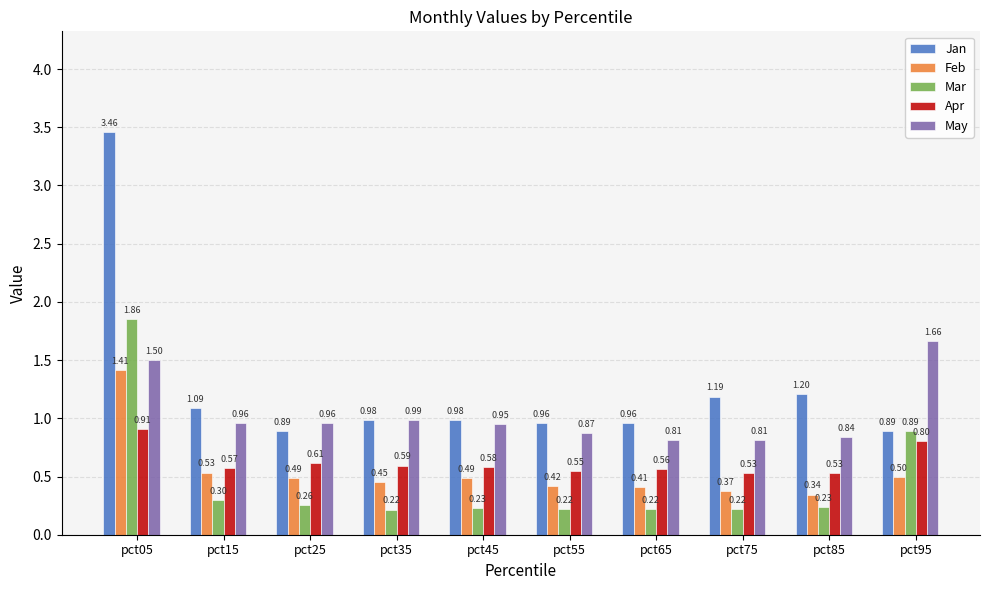

What is the total value across all series at pct55?

3.0